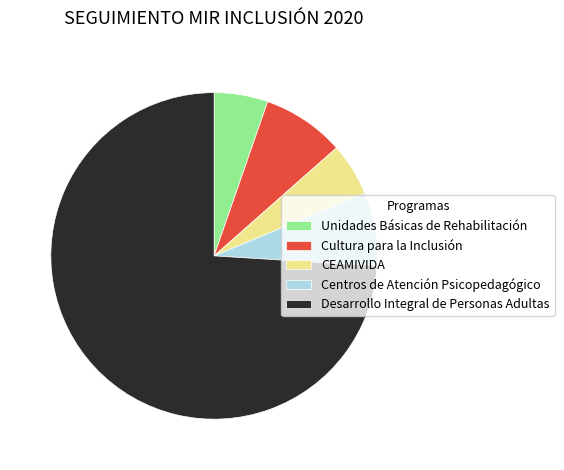

Is it true that Cultura para la Inclusión is 8% of the pie?

True